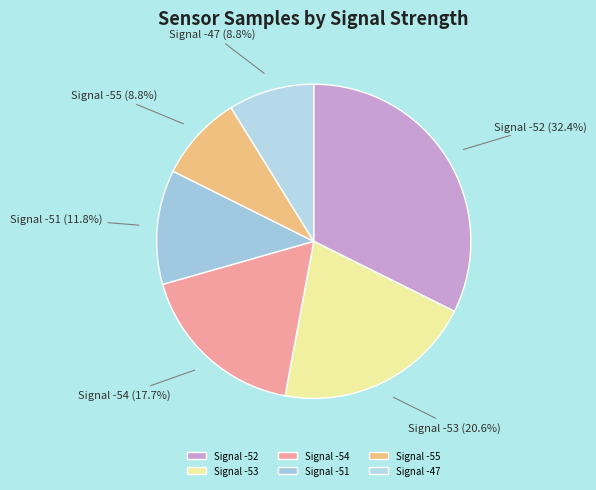

Which category has the biggest portion of the pie?

Signal -52